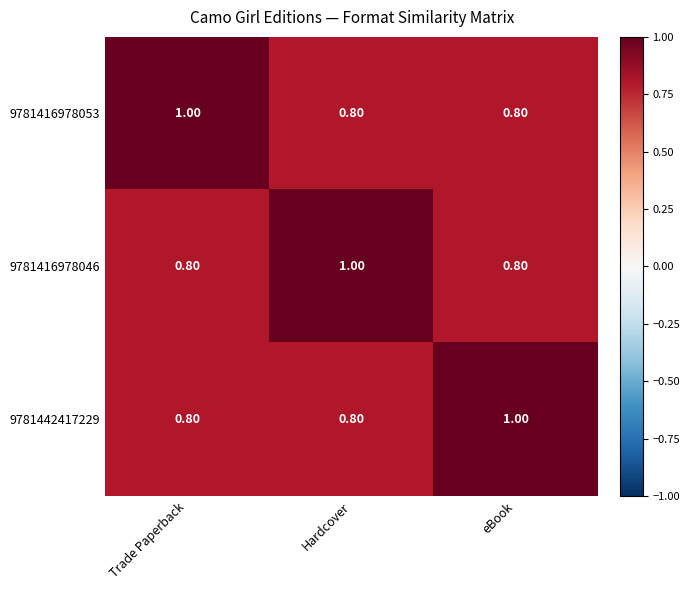

What is the total value across all series at eBook?

2.6